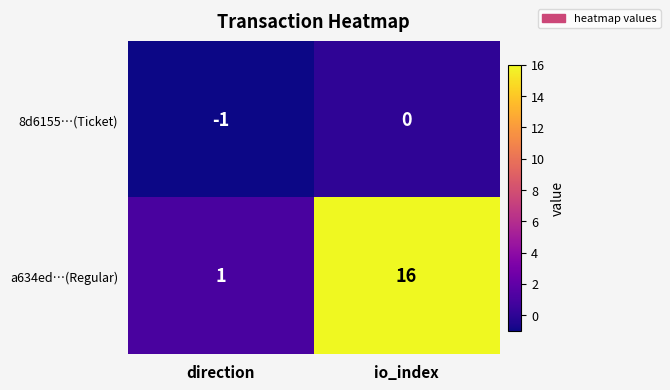

What is the total value across all series at io_index?

16